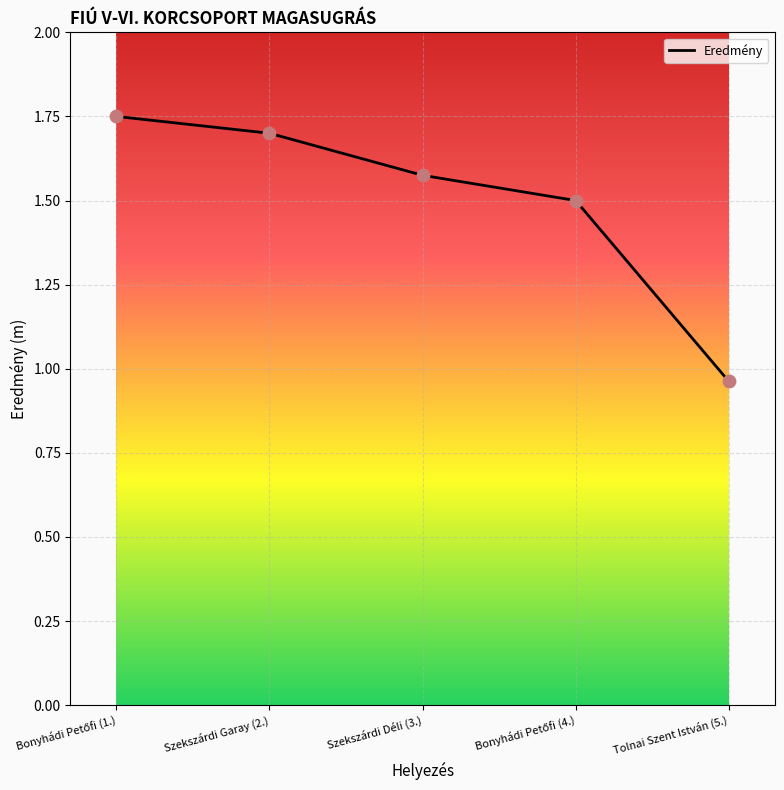

Which has a higher value, Tolnai Szent István (5.) or Szekszárdi Garay (2.)?

Szekszárdi Garay (2.)